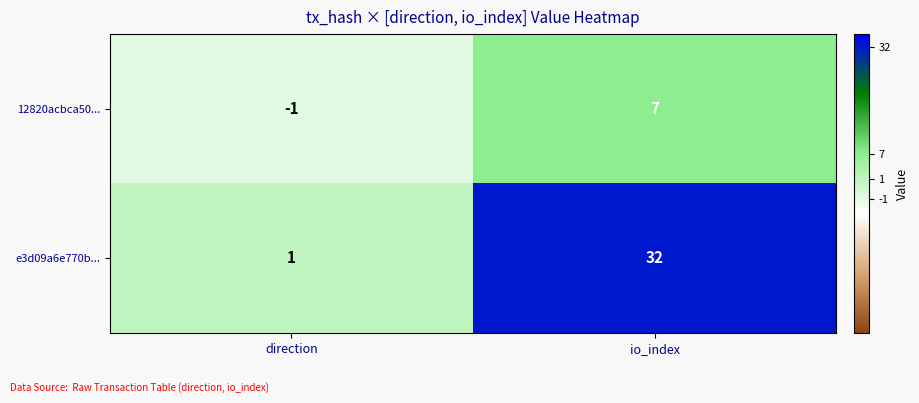

How many categories are shown in the chart?

2